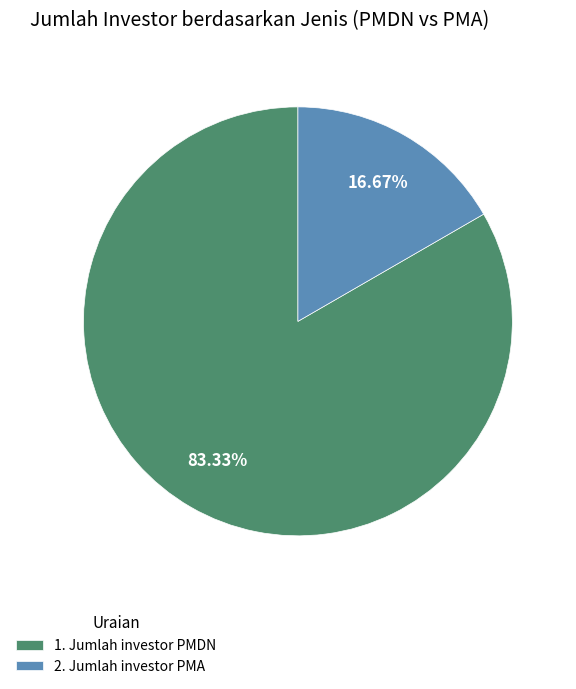

Is it true that 1. Jumlah investor PMDN is 83% of the pie?

True